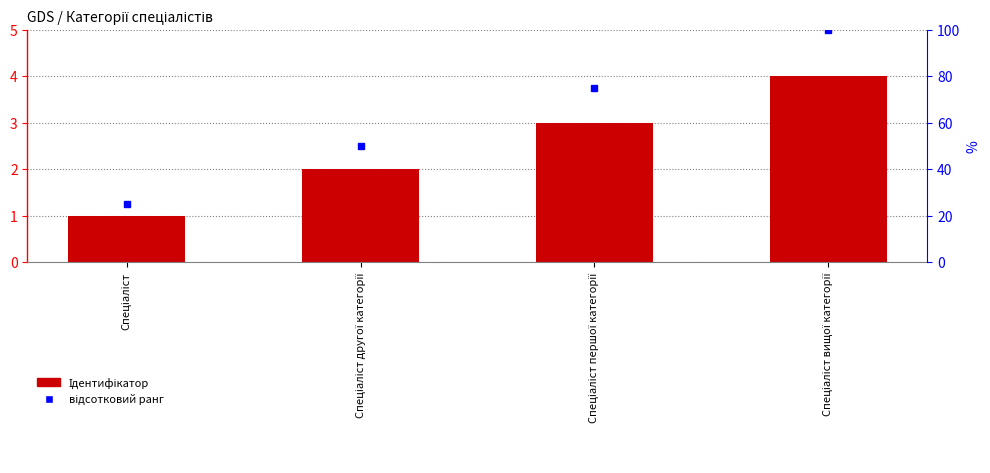

Approximately how many times larger is the value at Спеціаліст другої категорії compared to Спеціаліст вищої категорії?

0.5